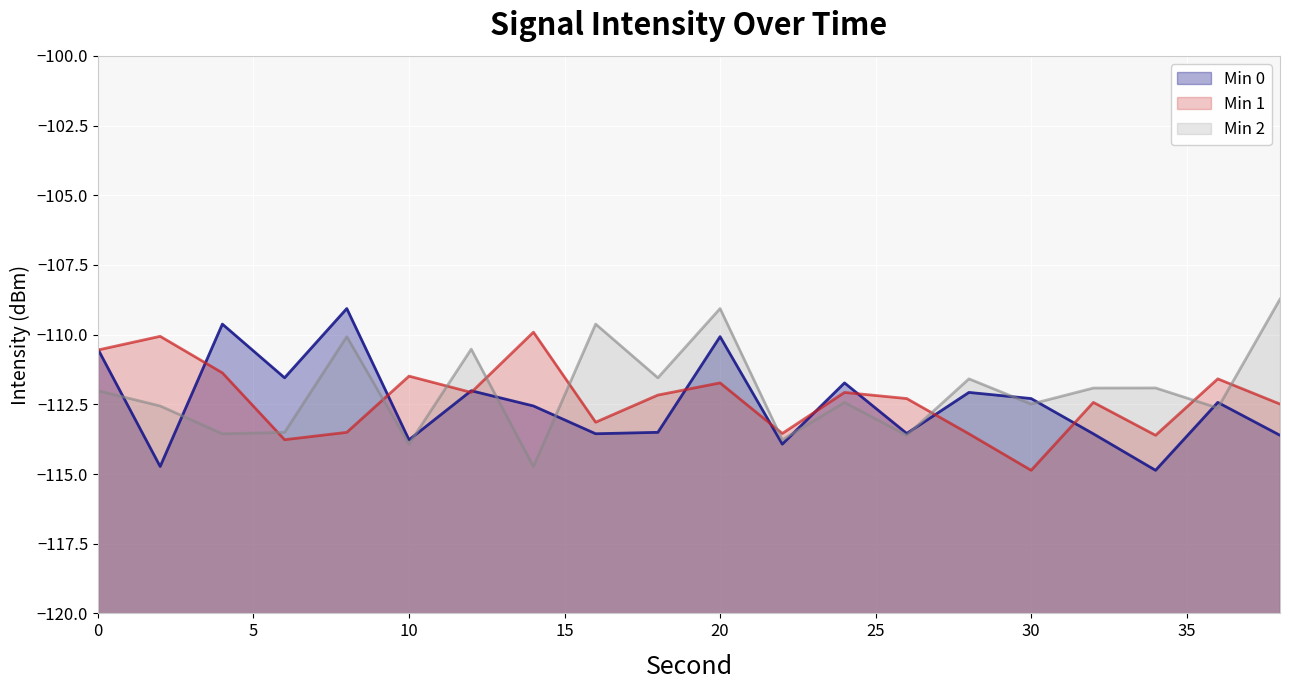

How many data points in Min 1 line are above -112?

7